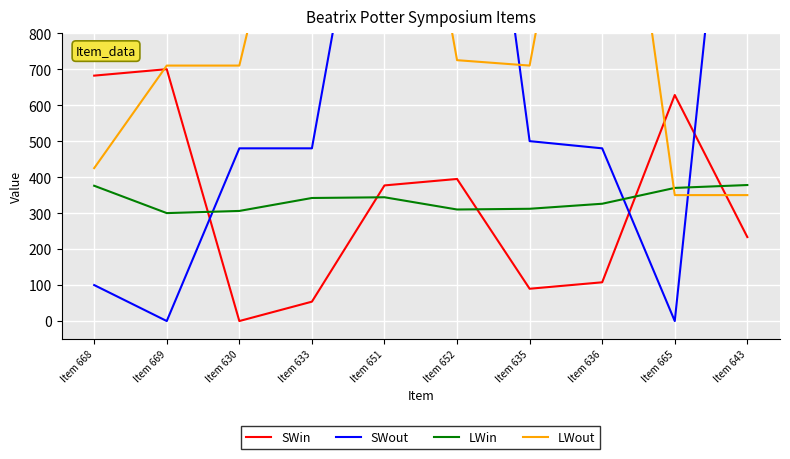

After their last crossing, which series has the higher values: SWout or SWin?

SWout